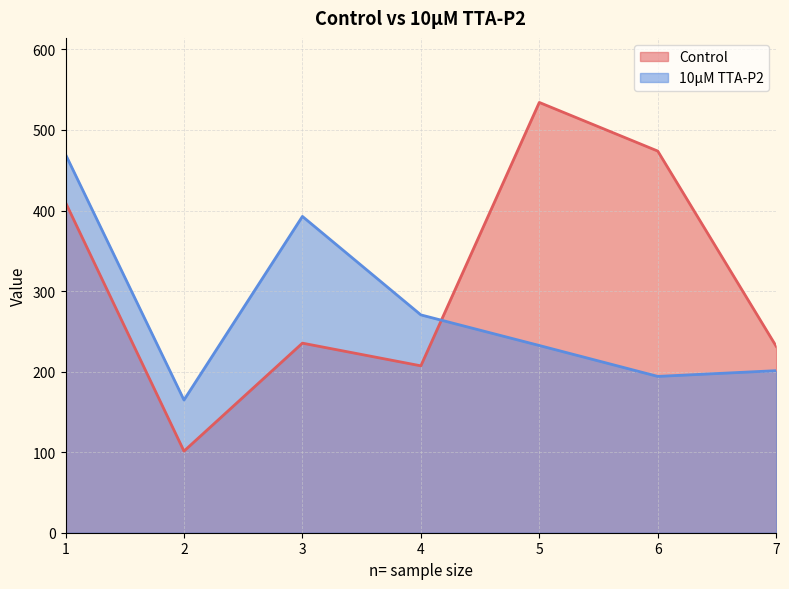

List the series in order of their overall mean, highest first.

Control, 10µM TTA-P2